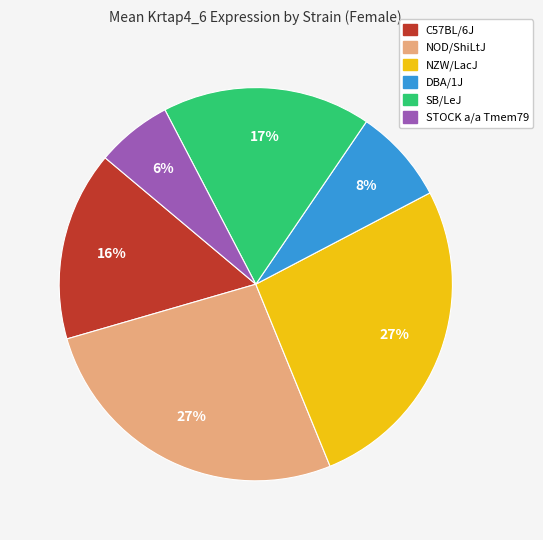

Count the number of slices in the pie.

6